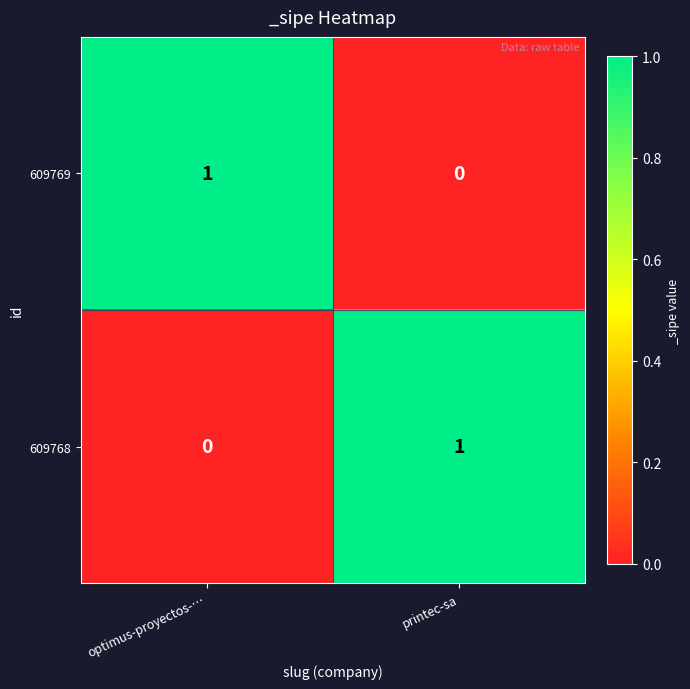

List the labels in order of 609768 value, smallest first.

optimus-proyectos-…, printec-sa